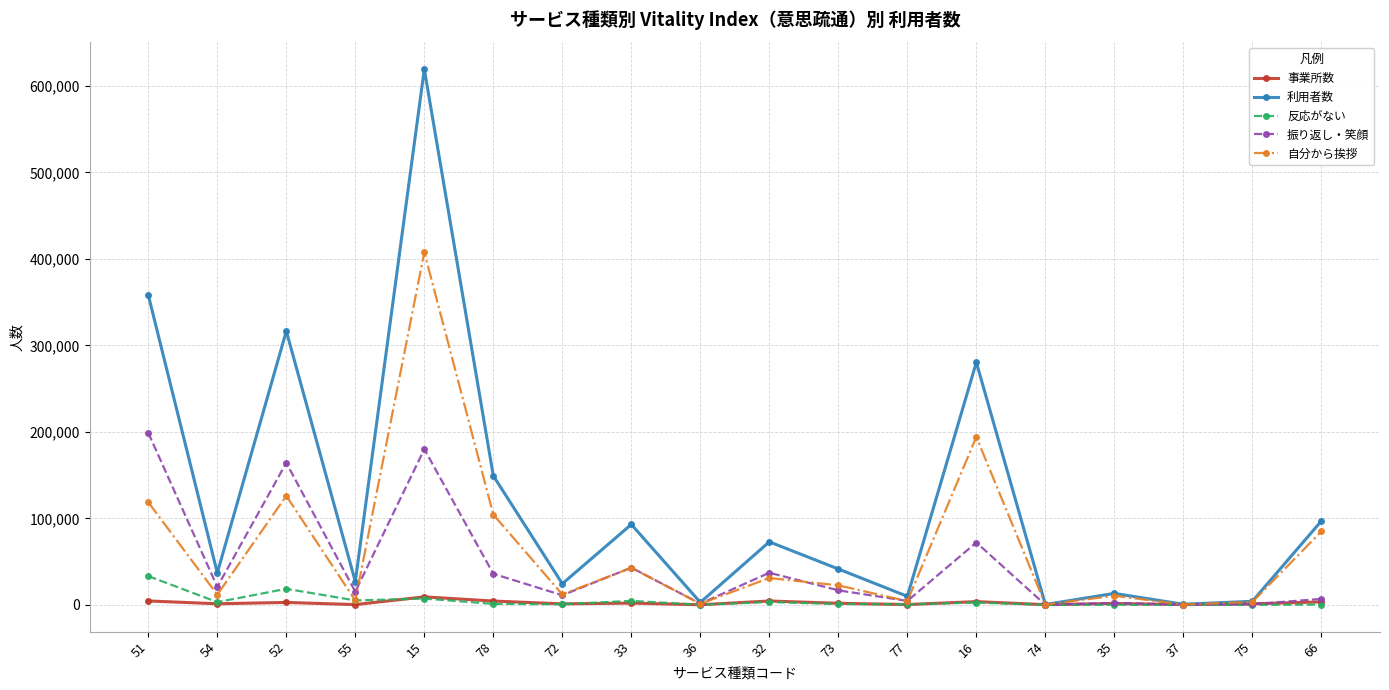

Does the chart display data point markers on the line(s)?

Yes